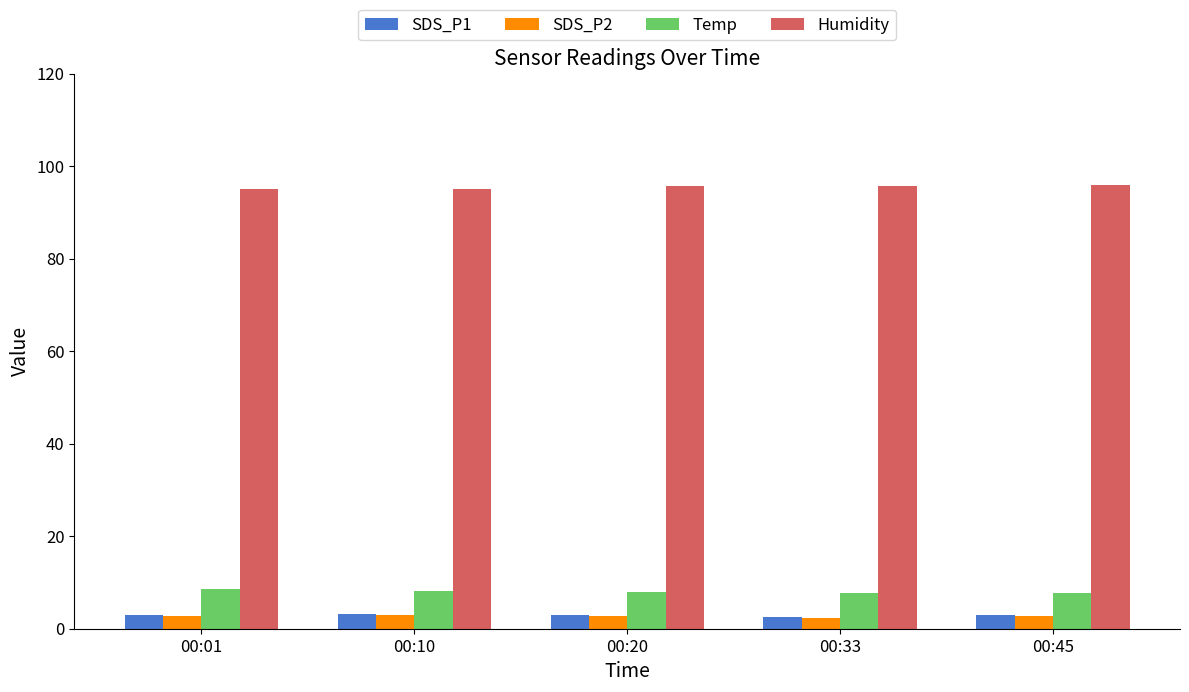

Where does the Temp series first go above 8?

00:01